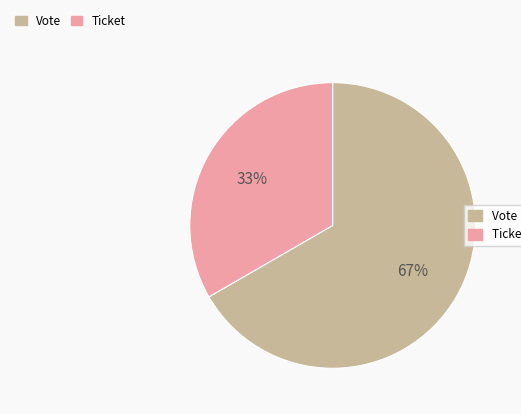

To the nearest percent, what is the average slice percentage?

50%